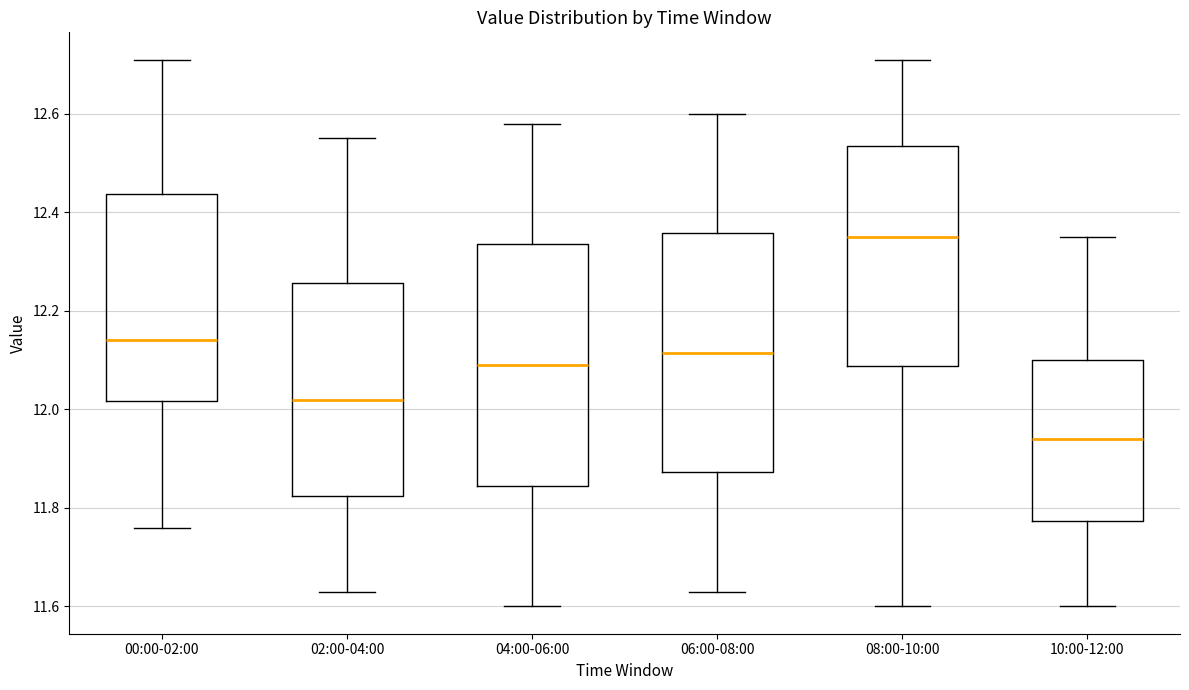

Which box has the highest median line?

08:00-10:00